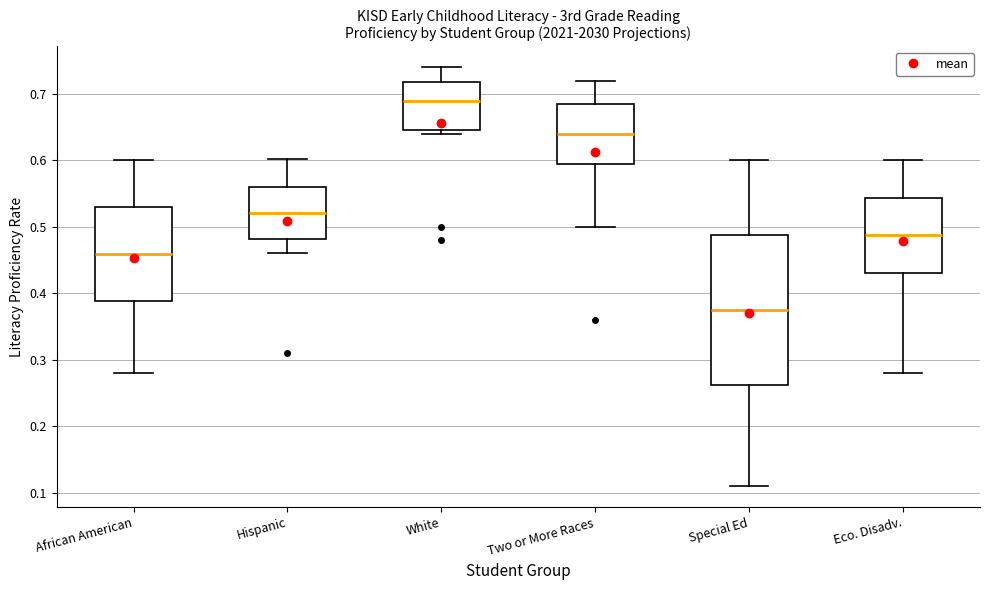

Where does the median line of the box for Special Ed sit on the y-axis? The values are not printed on the chart, so give them approximately, as read against the axis.

0.38